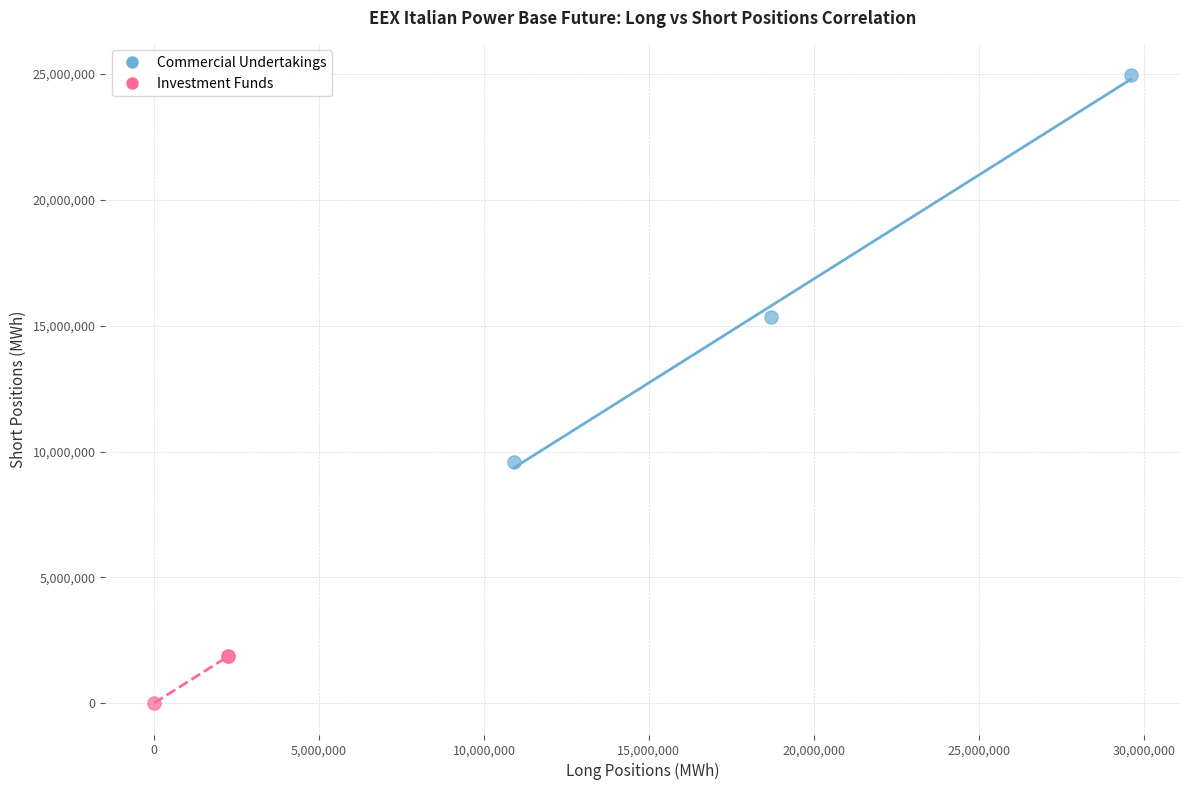

Which series has the widest spread of Y values?

Commercial Undertakings